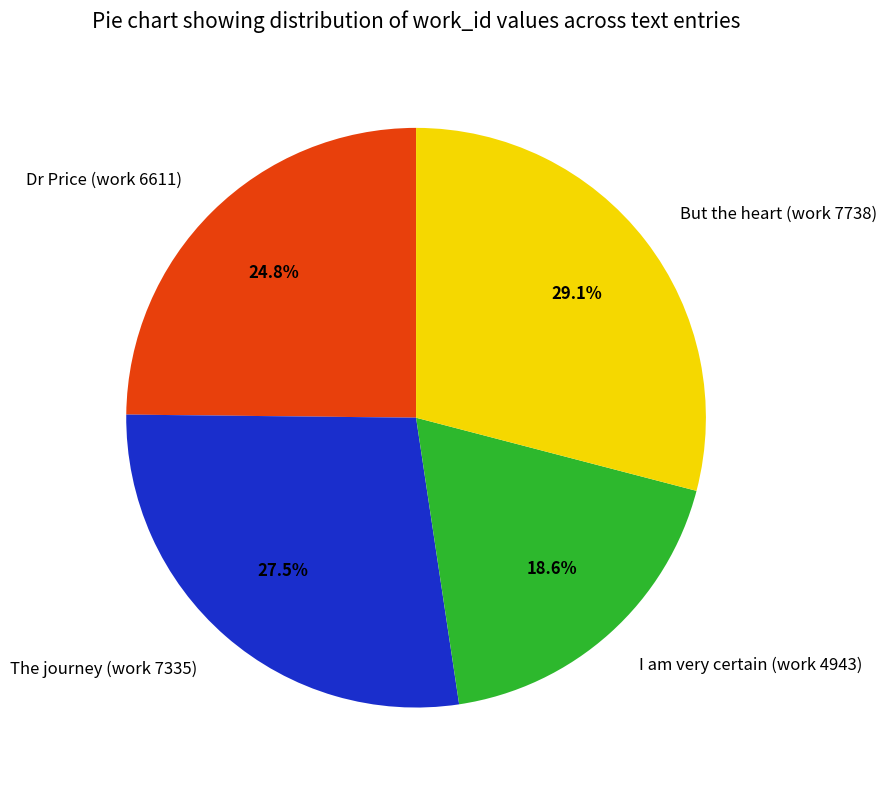

Rank the categories by value from lowest to highest.

I am very certain (work 4943), Dr Price (work 6611), The journey (work 7335), But the heart (work 7738)